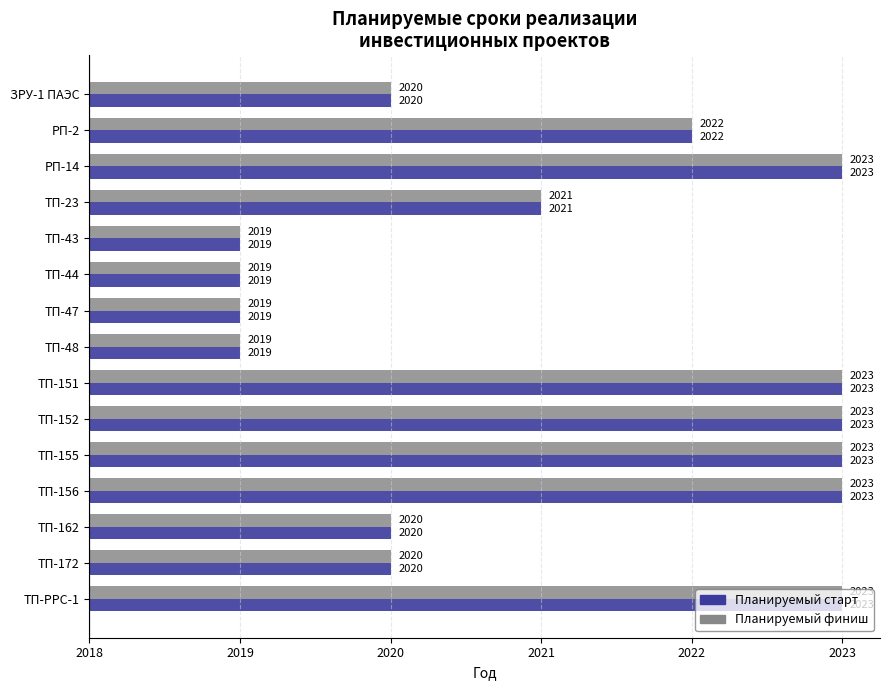

What are all the series names shown in the legend?

Планируемый старт, Планируемый финиш